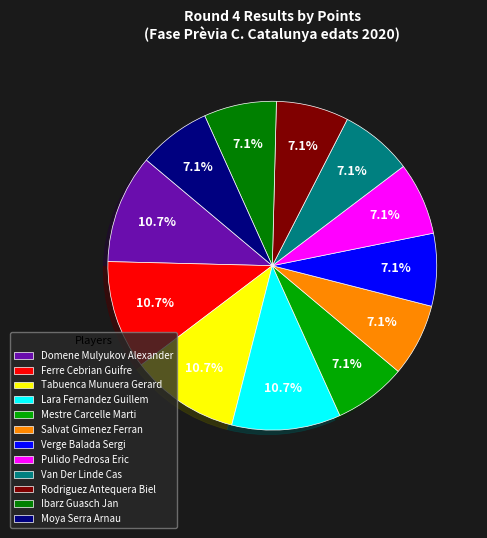

Combined, do Van Der Linde Cas and Verge Balada Sergi account for over 50%?

No